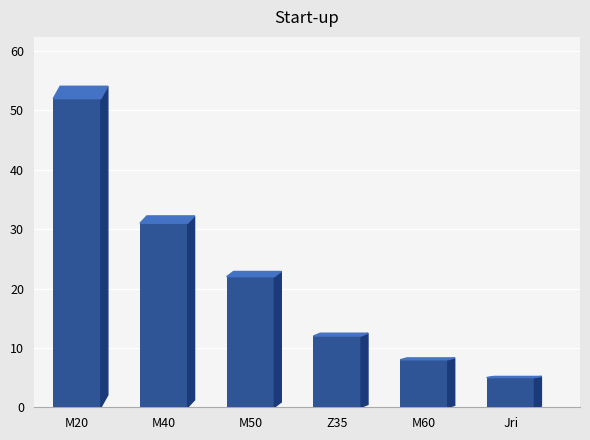

List the labels in order of value, smallest first.

Jri, M60, Z35, M50, M40, M20